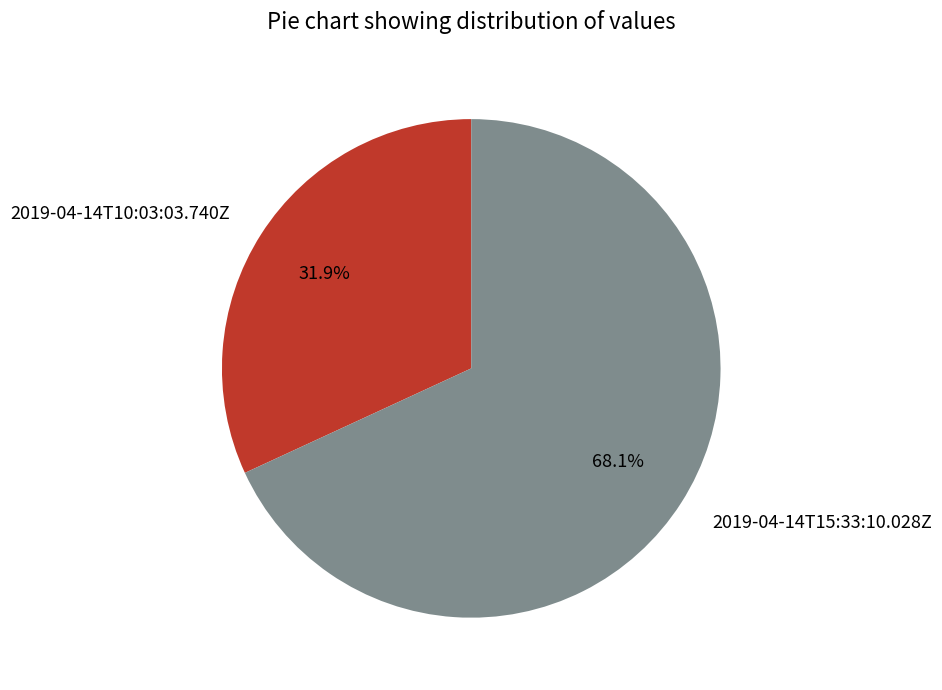

Rank the categories by value from lowest to highest.

2019-04-14T10:03:03.740Z, 2019-04-14T15:33:10.028Z